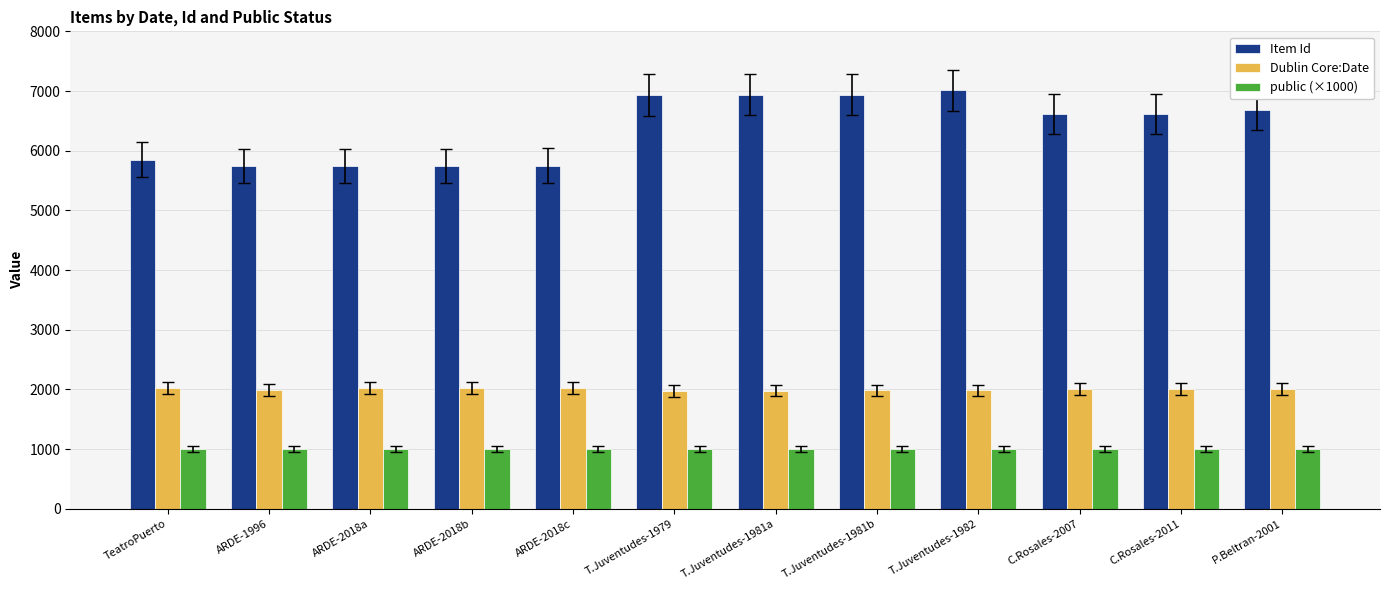

What is the difference between the highest and lowest values at ARDE-1996?

4746